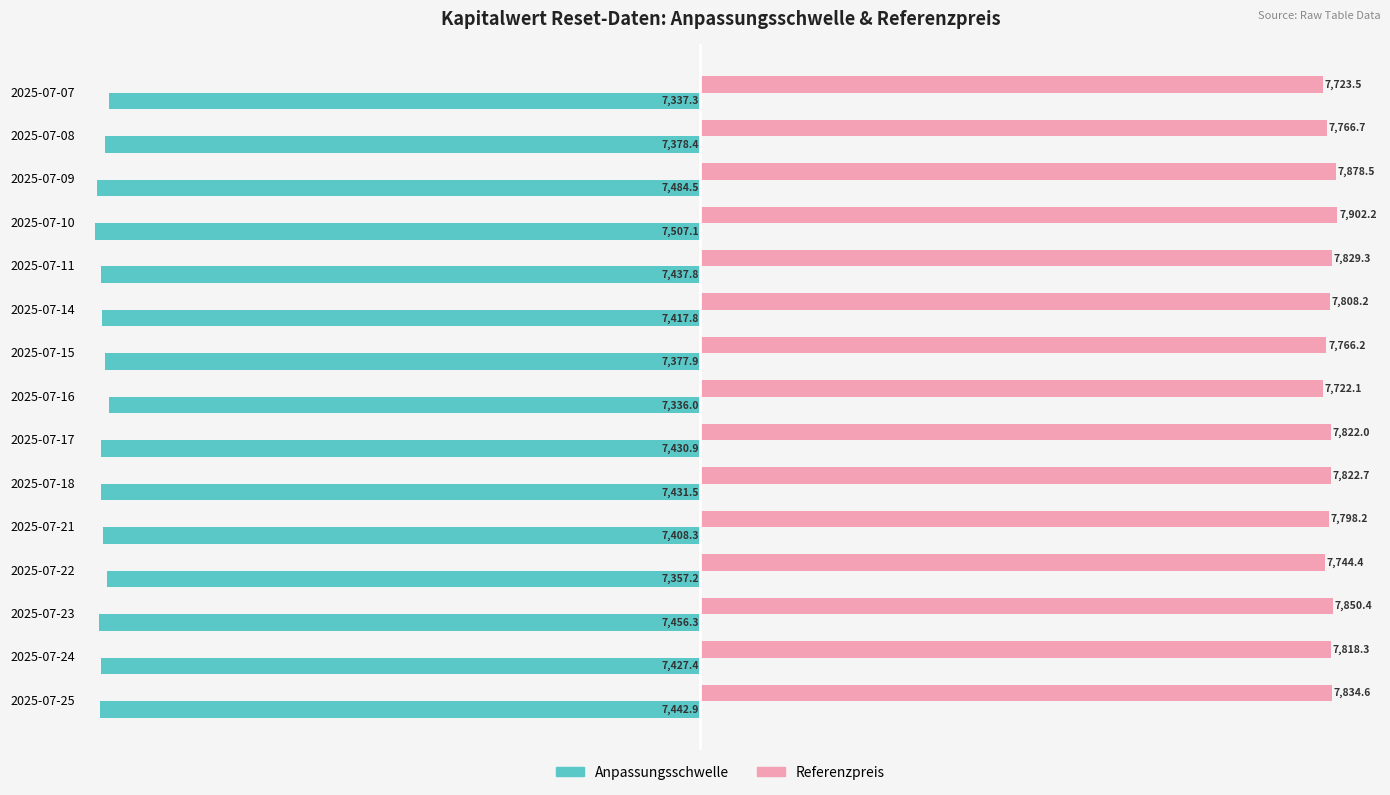

What is the difference between the maximum and second lowest values in the Referenzpreis series?

178.8